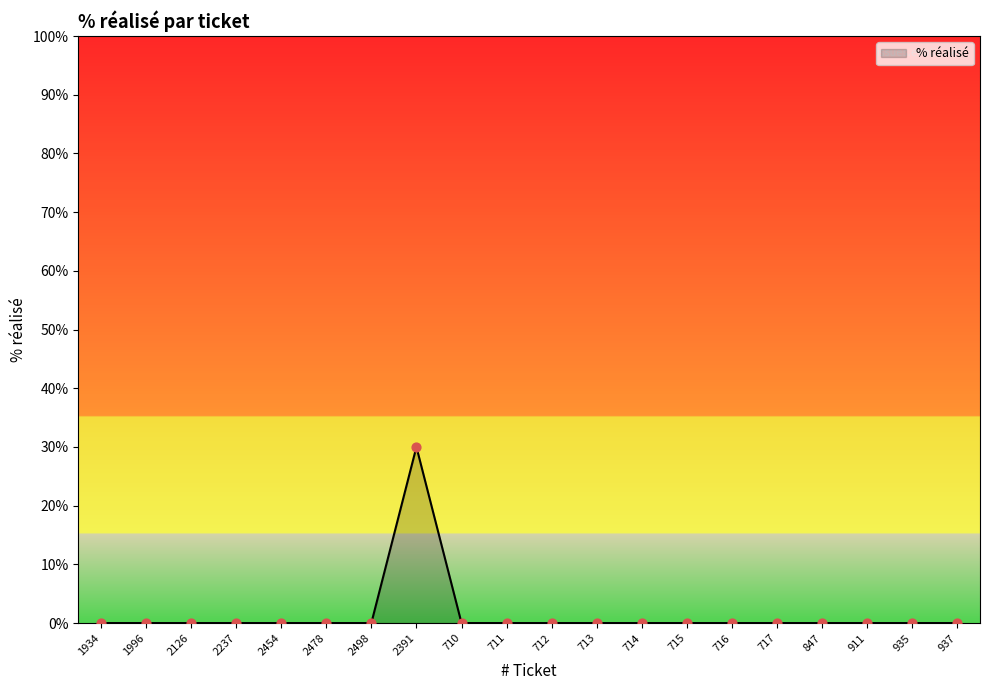

Between 2391 and 1996, which is larger?

2391